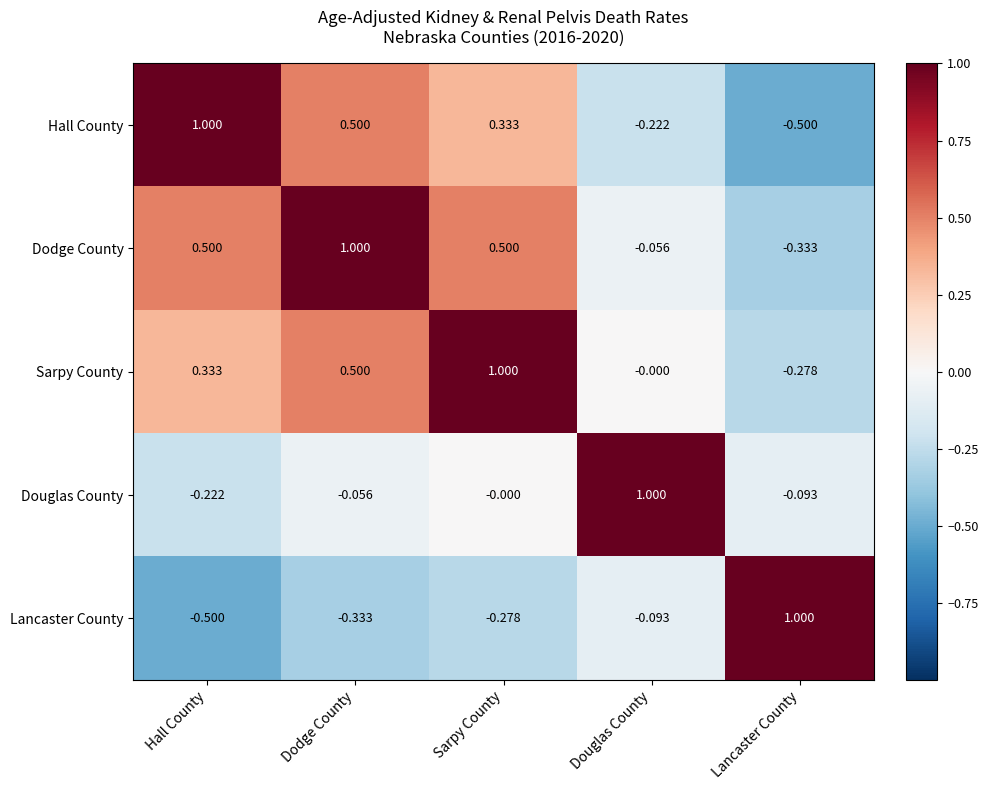

Which series has the largest total across all categories?

Dodge County